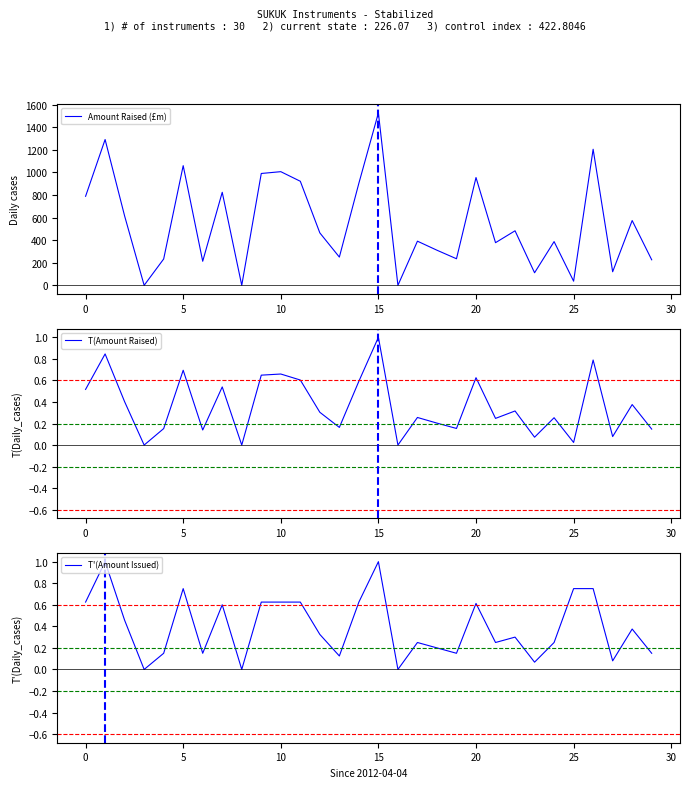

What is the label of the 14th point from the right?

16